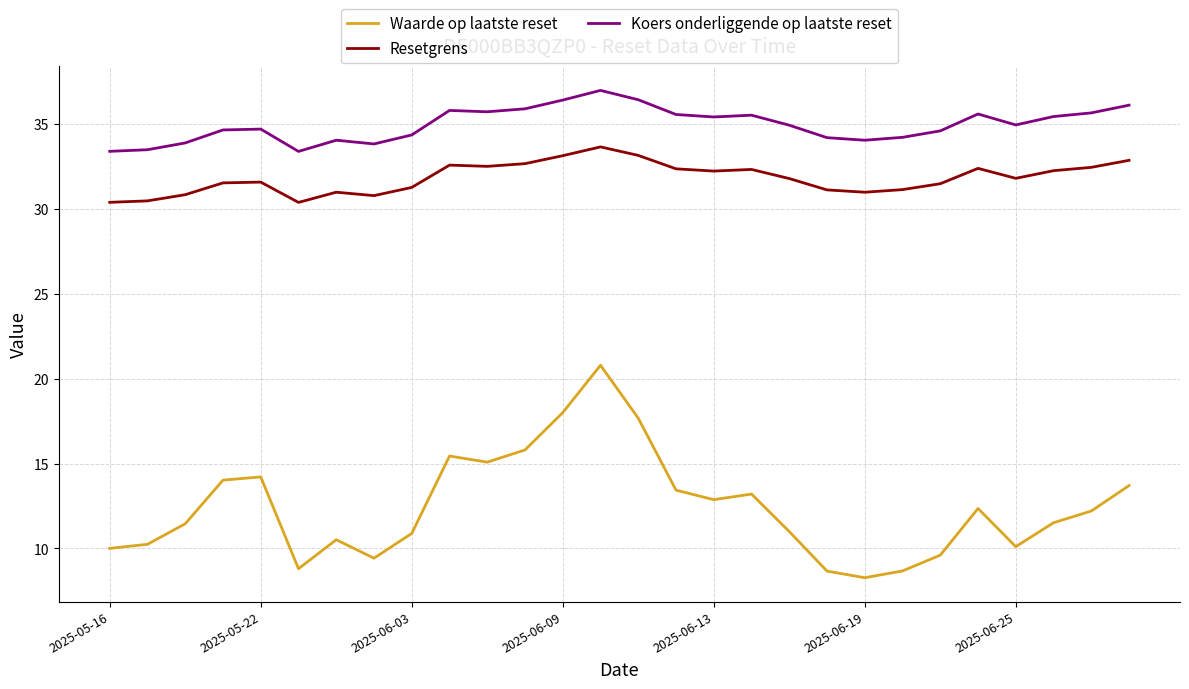

What are all the series names shown in the legend?

Waarde op laatste reset, Resetgrens, Koers onderliggende op laatste reset